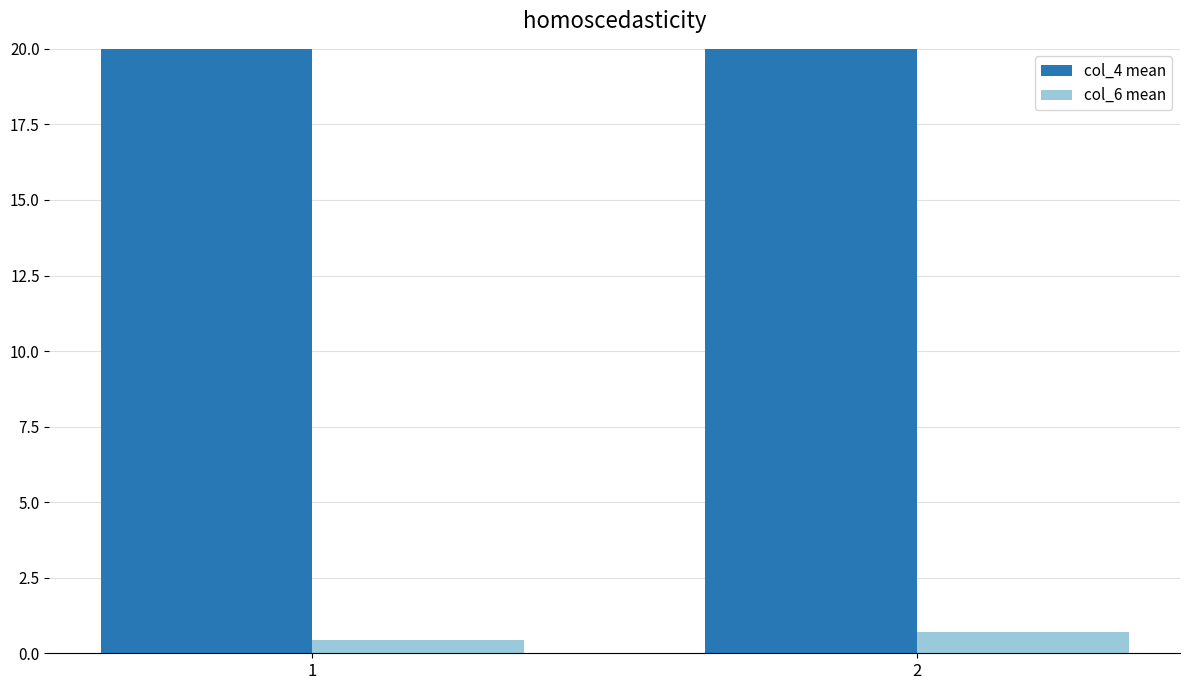

What is the total value across all series at 2?

44.6